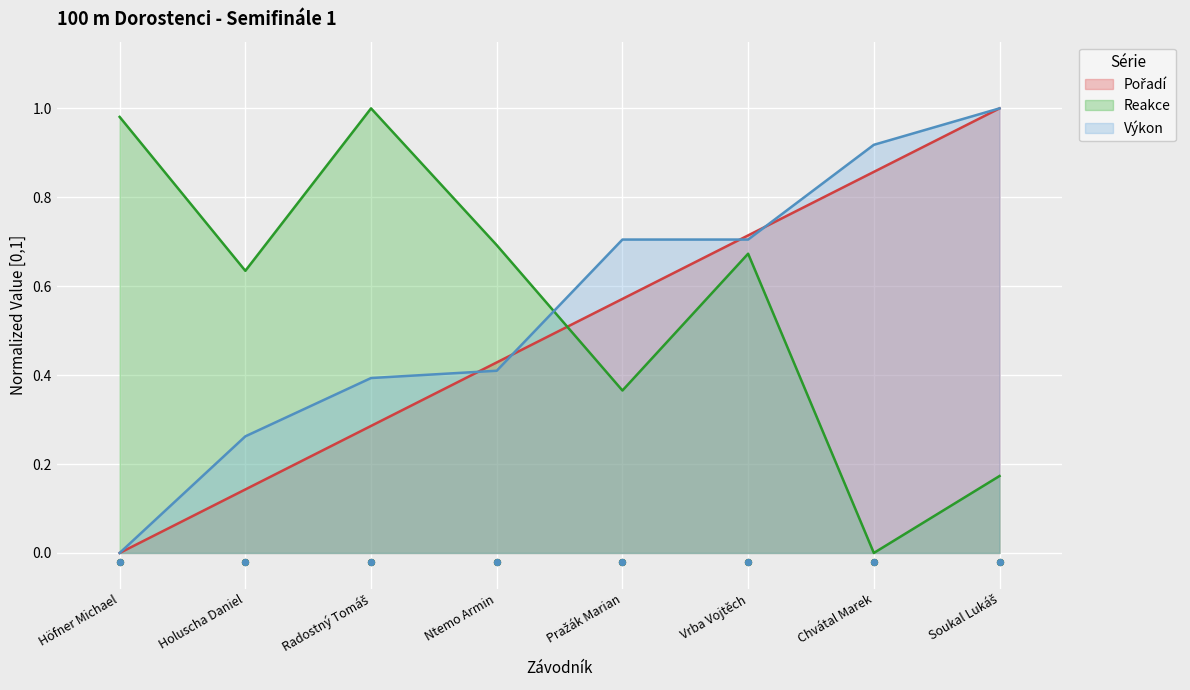

Is the value of Pořadí at Vrba Vojtěch greater than the value of Výkon at Chvátal Marek?

No